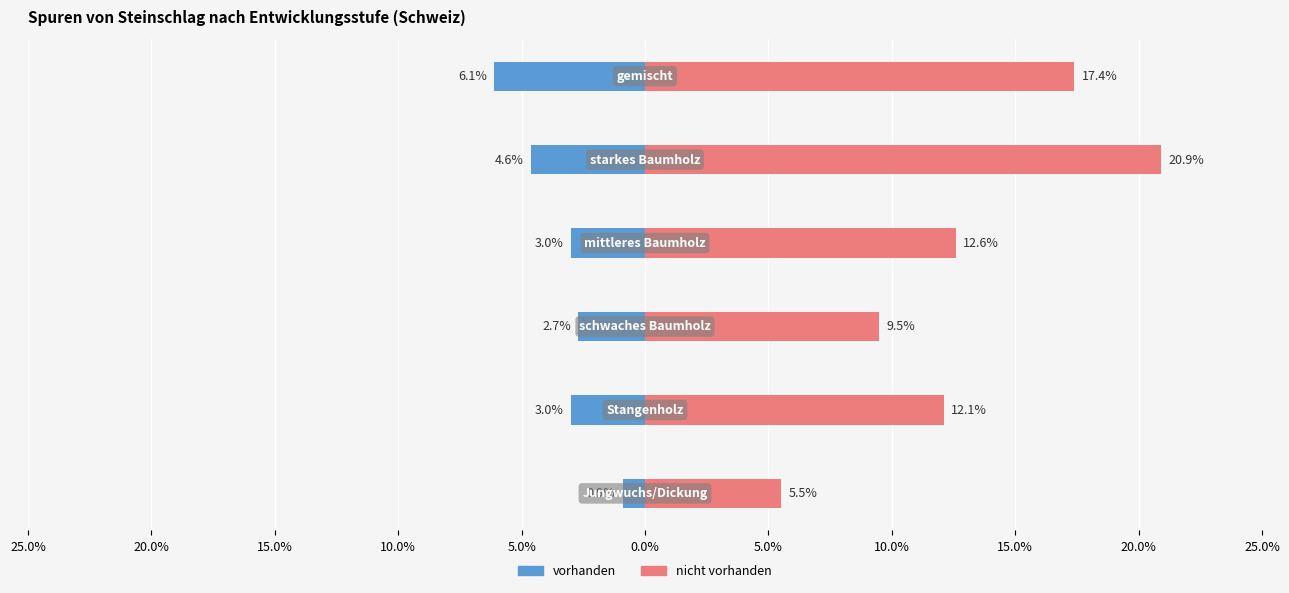

What is the difference between the maximum and minimum values in the nicht vorhanden series?

15.4